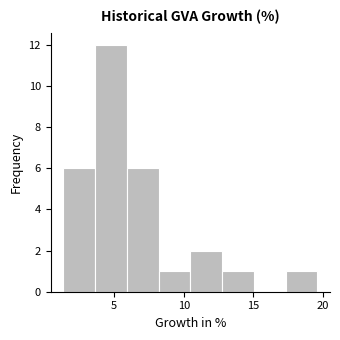

Over which range of the x-axis is the bar tallest?

3.5 to 6.0